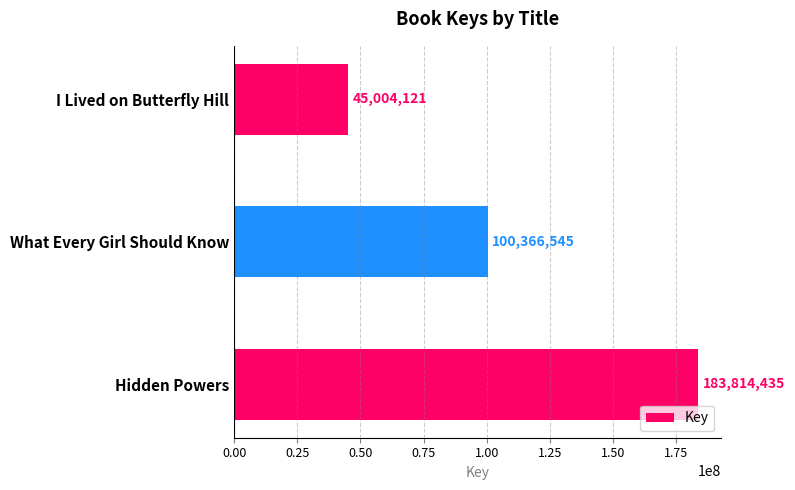

What is the difference between the second highest and minimum values?

55362424